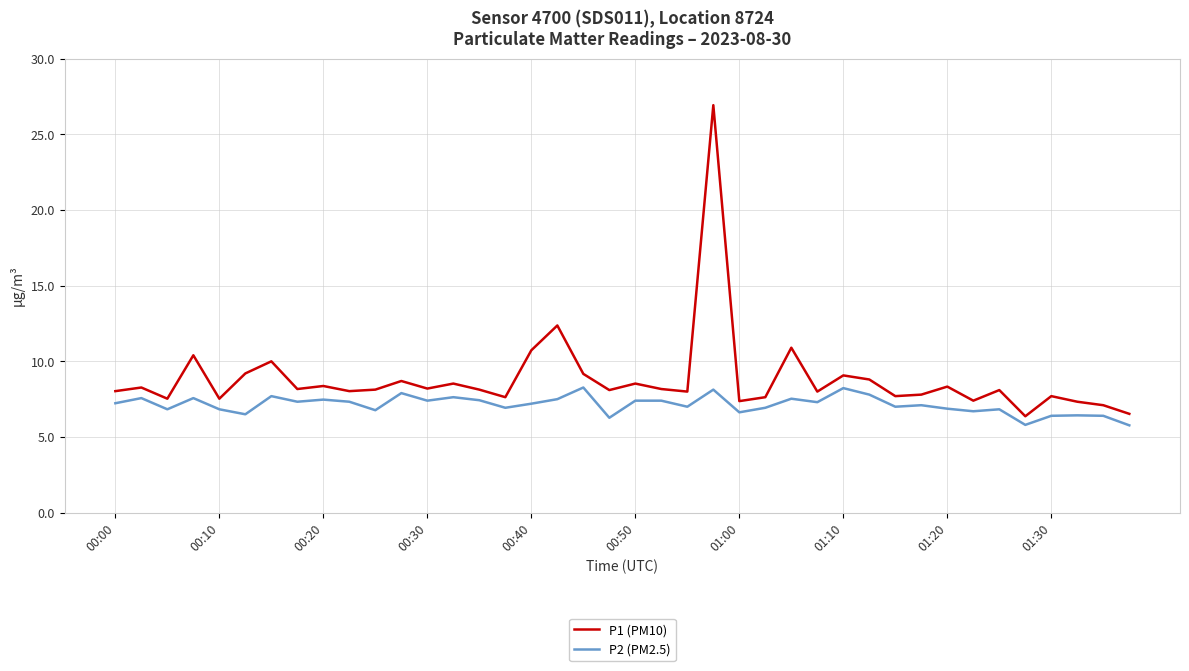

True or false: P1 (PM10) and P2 (PM2.5) cross at least once.

False